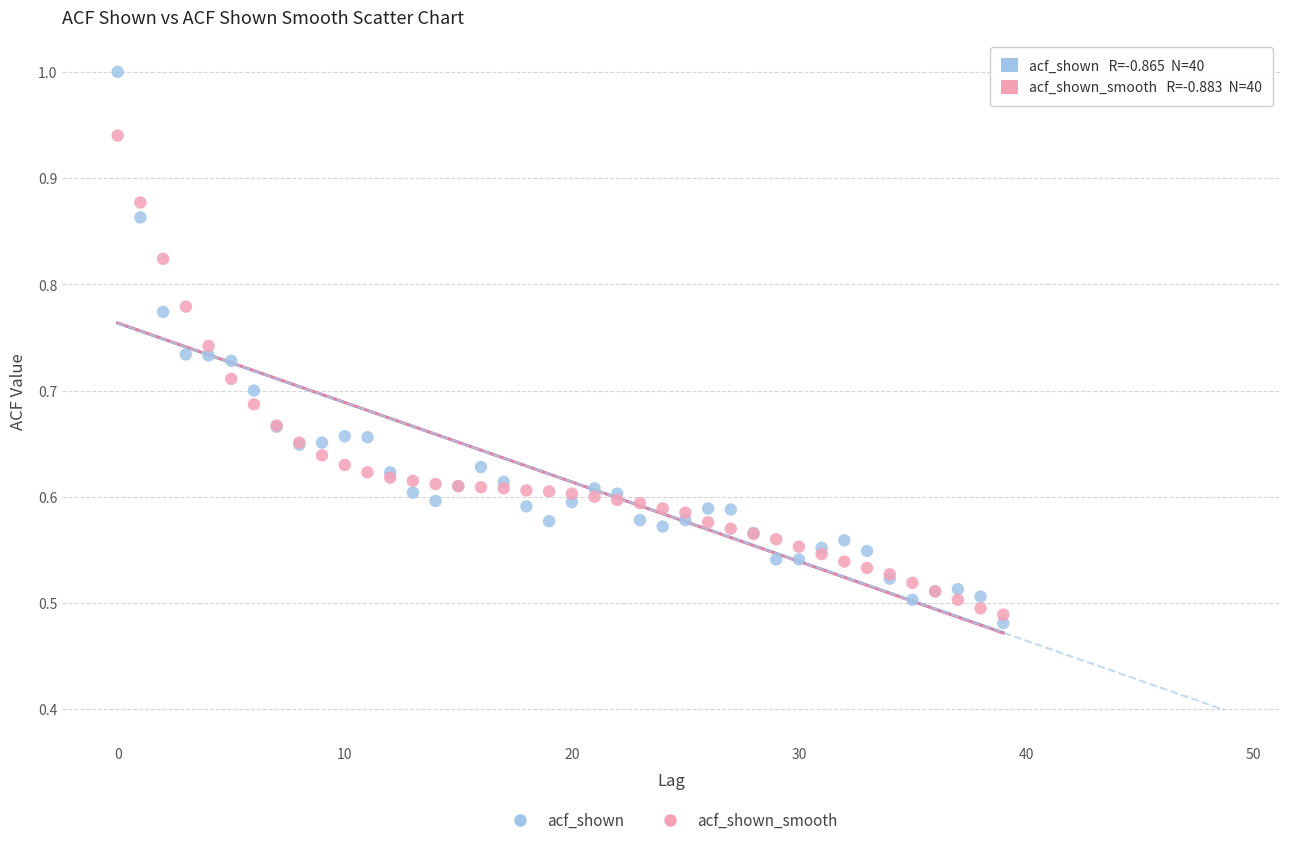

Which series has the widest spread of Y values?

acf_shown